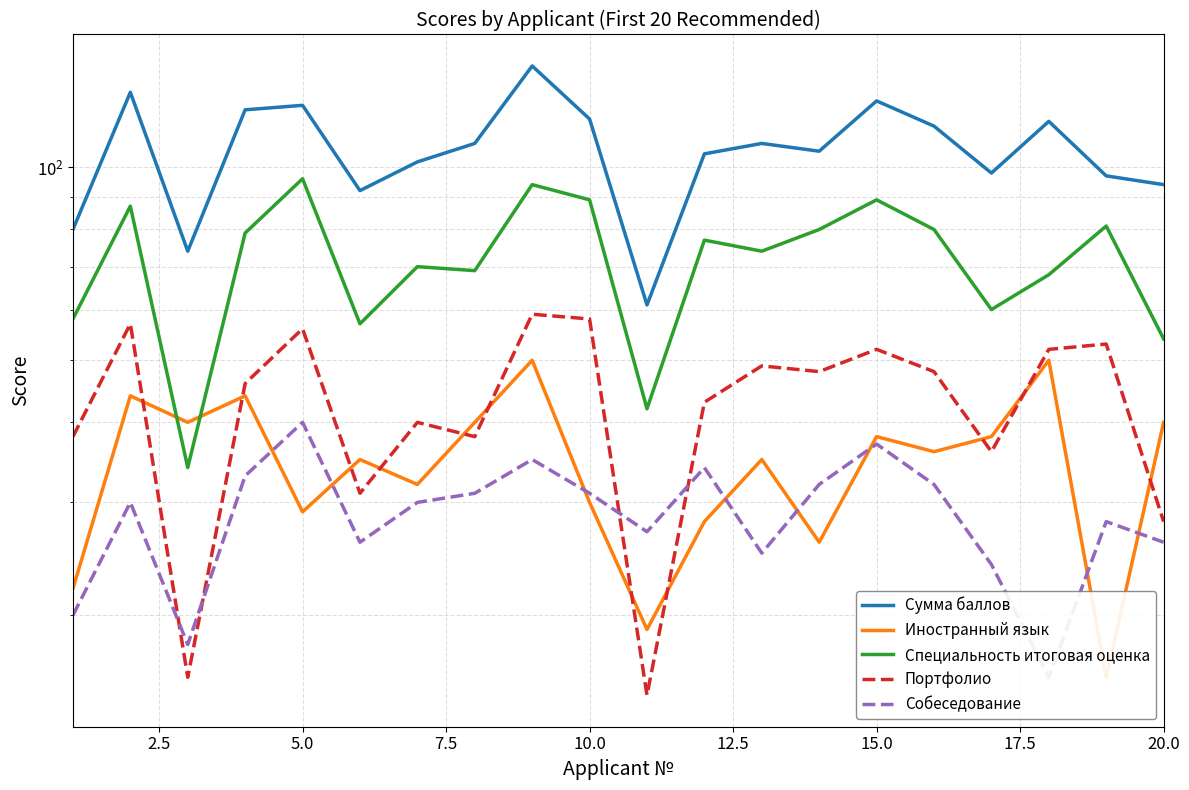

True or false: Специальность итоговая оценка and Собеседование intersect in this chart.

False